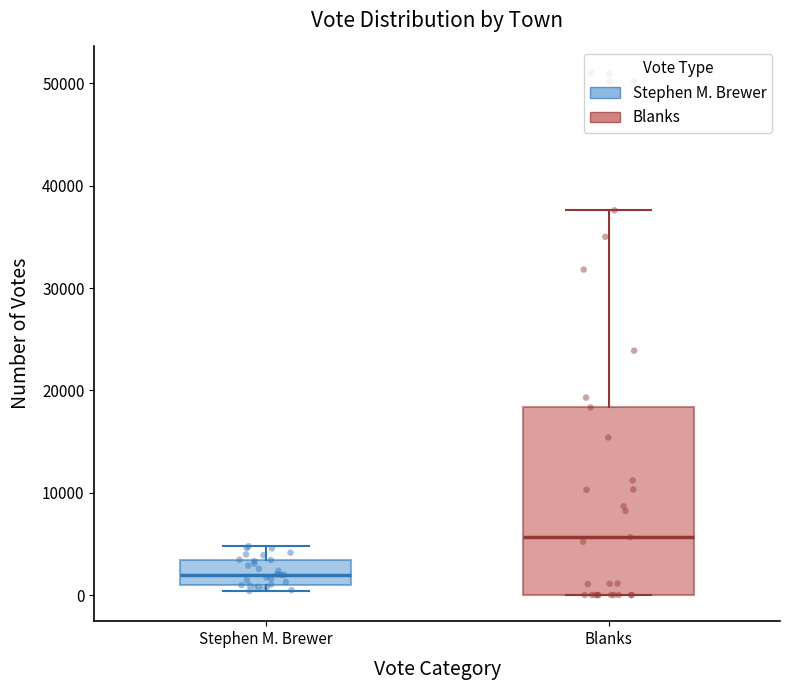

Comparing the boxes themselves (not the whiskers), which one is the tallest?

Blanks